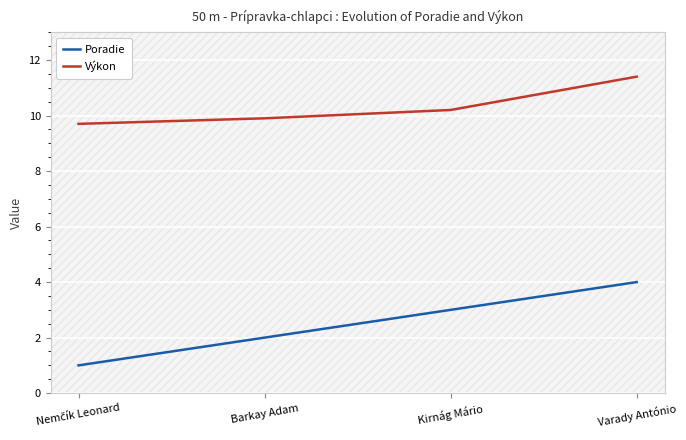

Rank the series by their average value, from lowest to highest.

Poradie, Výkon